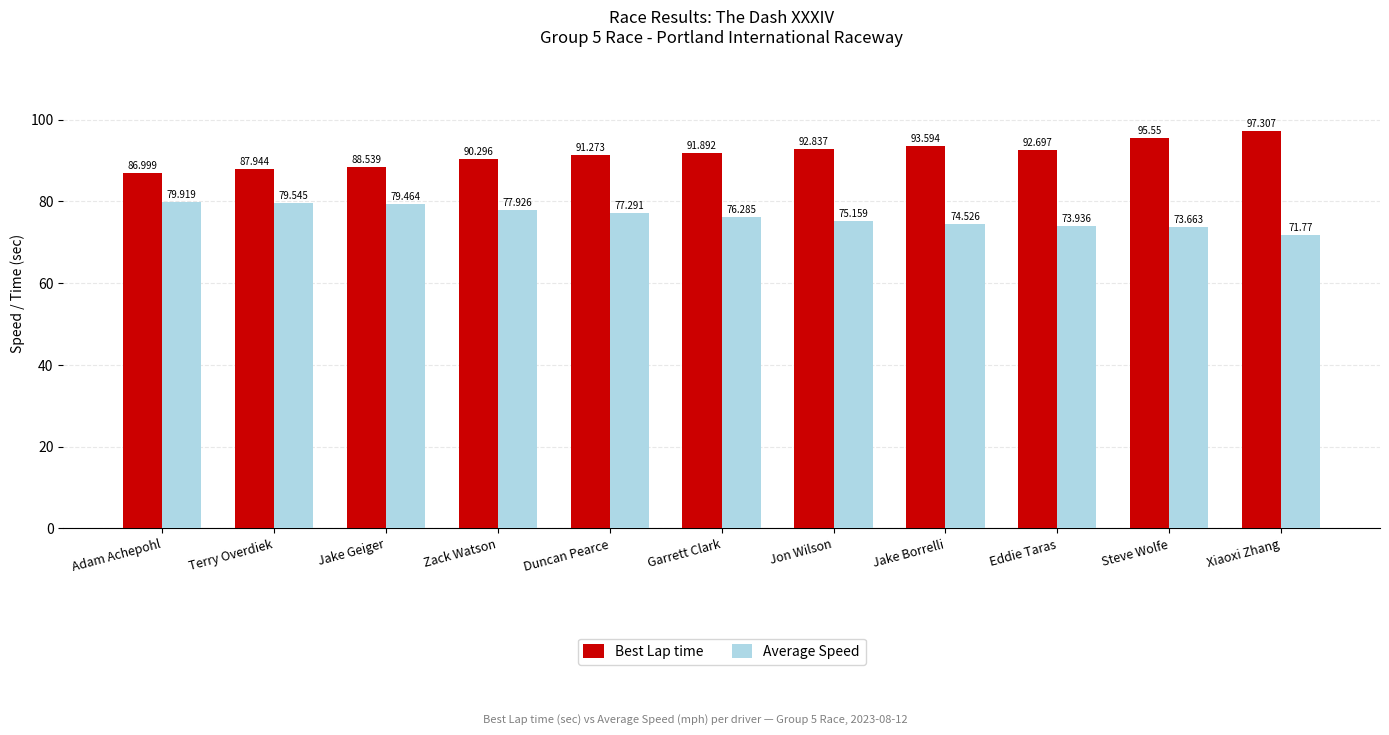

What is the difference between the Average Speed values at Duncan Pearce and Terry Overdiek?

2.3